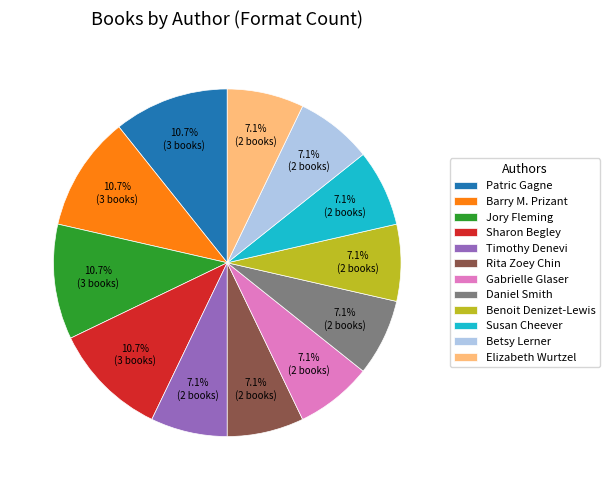

What portion of the pie excludes Patric Gagne?

89.3%